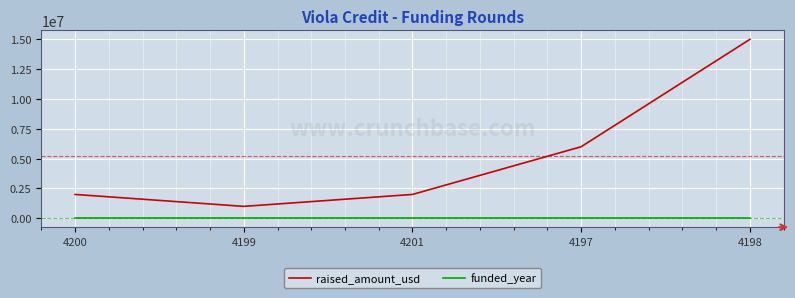

What is the smallest value displayed?

2001